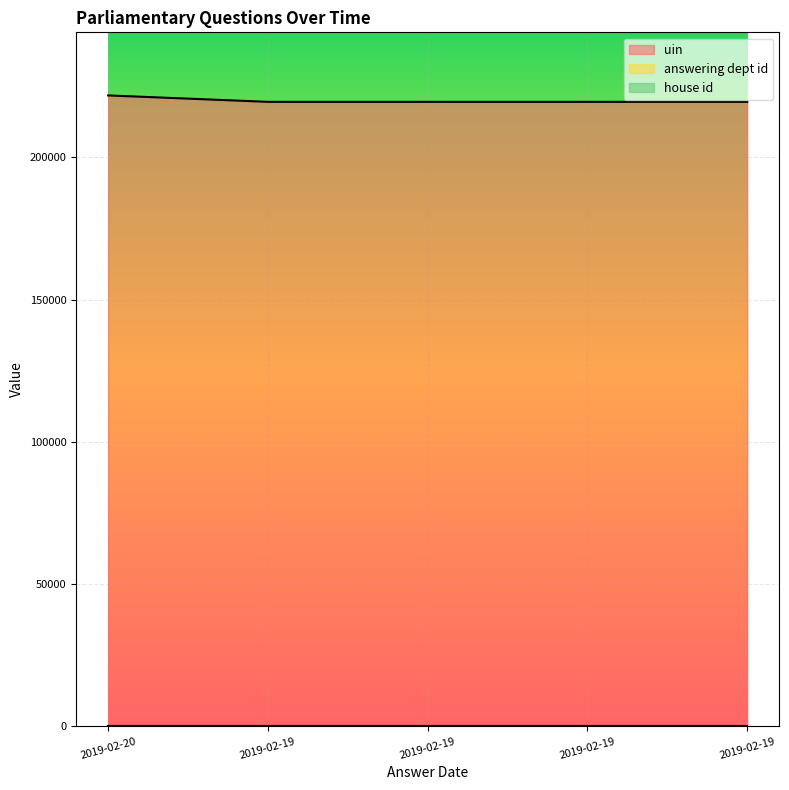

At which category is the sum across all series the highest?

2019-02-20